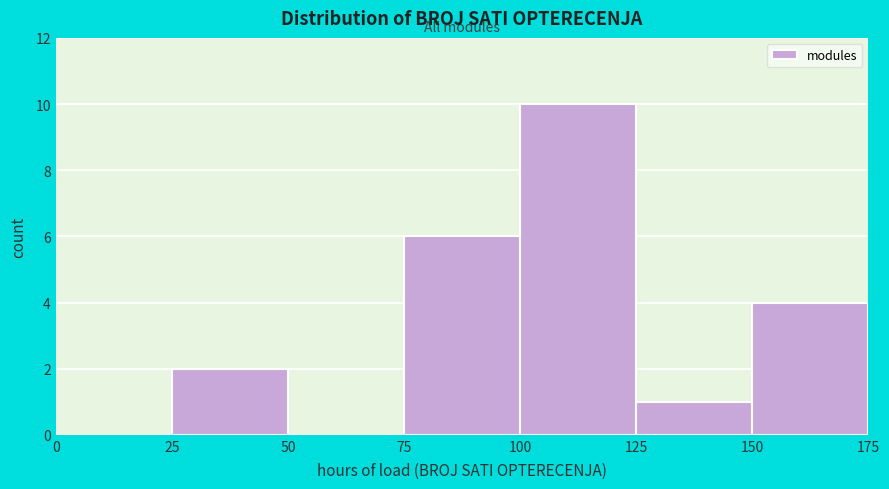

Which range on the x-axis has the tallest bar?

100 to 125